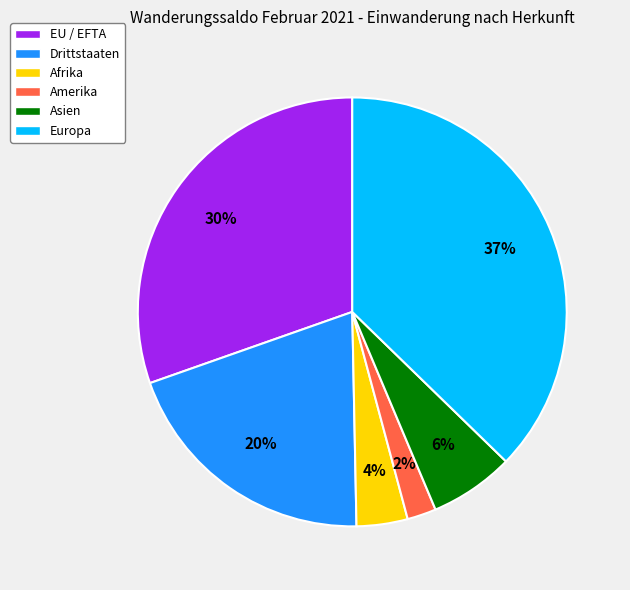

To the nearest percent, what is the average slice percentage?

17%